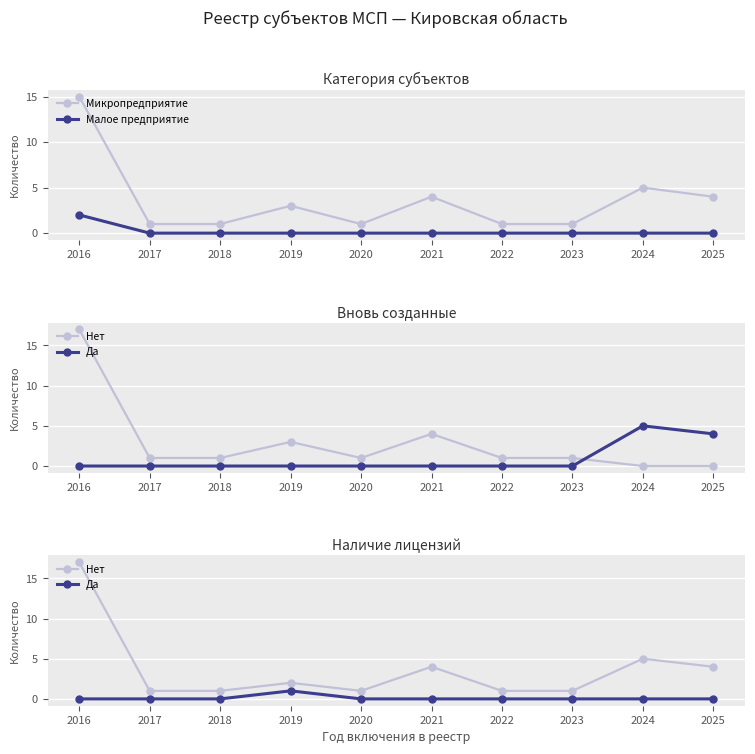

What are all the series names shown in the legend?

Микропредприятие, Малое предприятие, Нет, Да